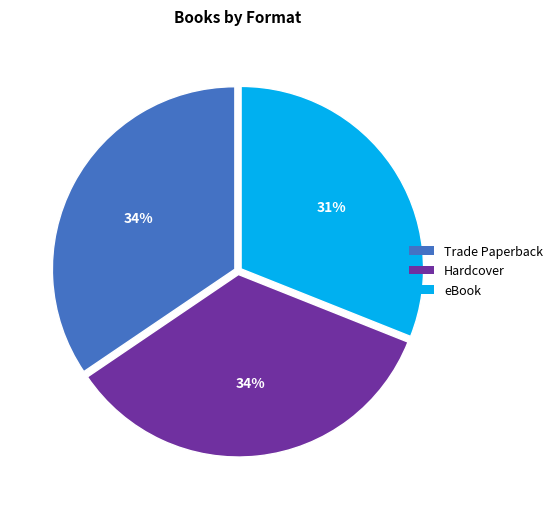

How many segments does this pie chart have?

3